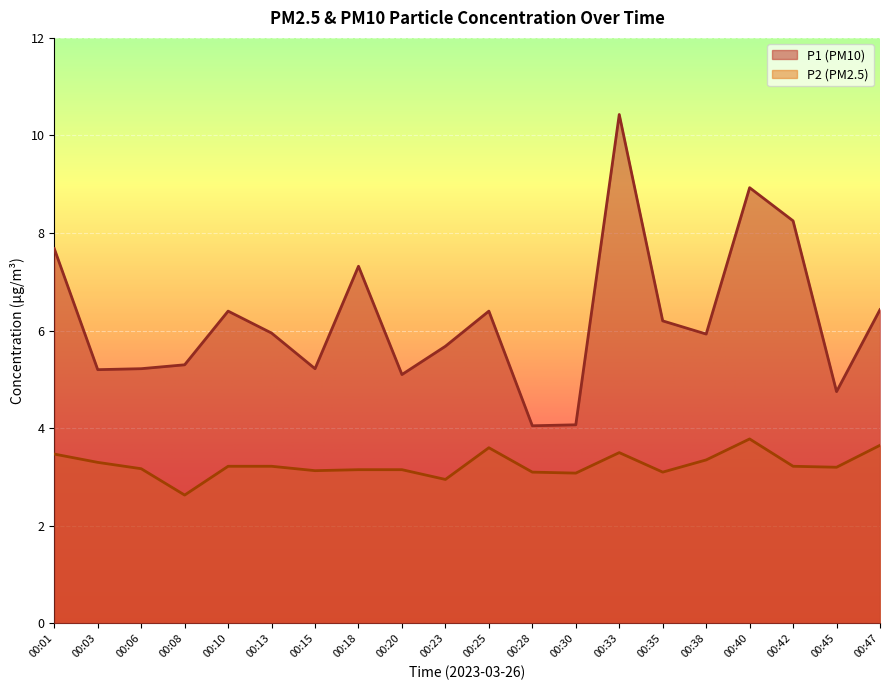

Which series changed the most between 00:30 and 00:38?

P1 (PM10)